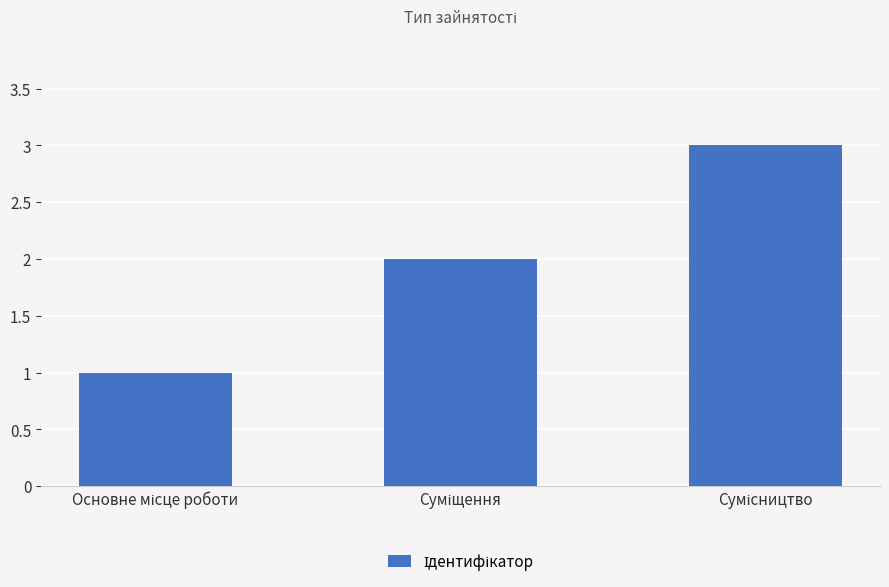

What is the sum of all values?

6